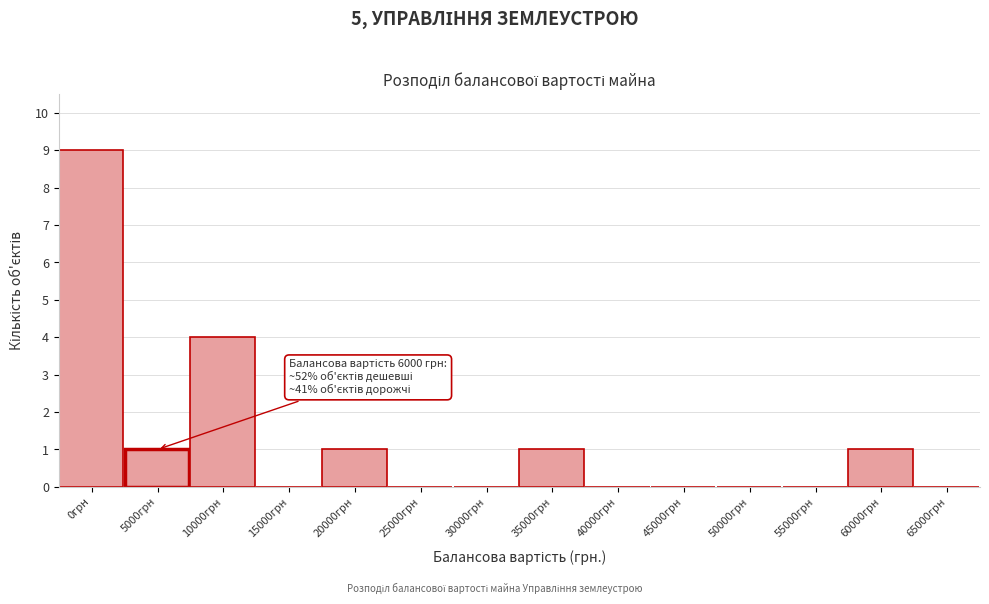

Reading right to left, transcribe all the data shown in this chart.

65000грн=0	60000грн=1	55000грн=0	50000грн=0	45000грн=0	40000грн=0	35000грн=1	30000грн=0	25000грн=0	20000грн=1	15000грн=0	10000грн=4	5000грн=1	0грн=9